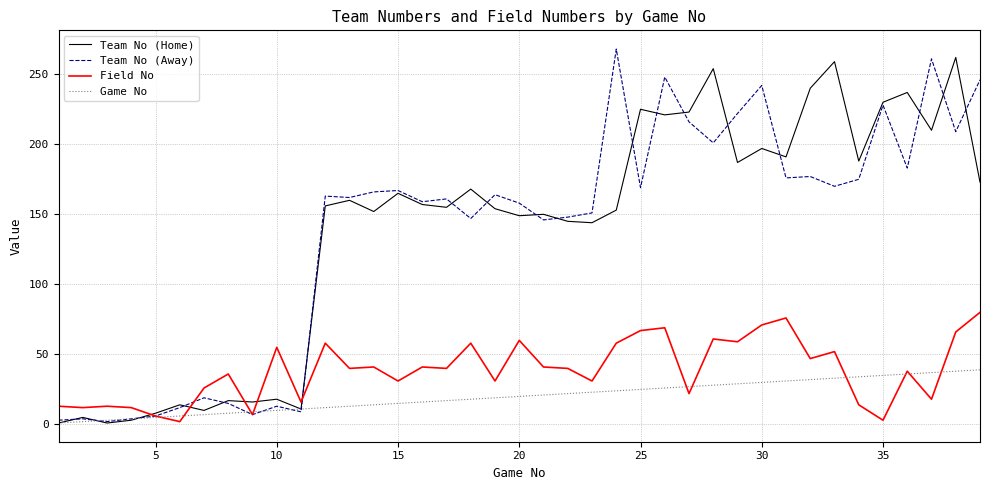

What is the greatest value displayed?

268